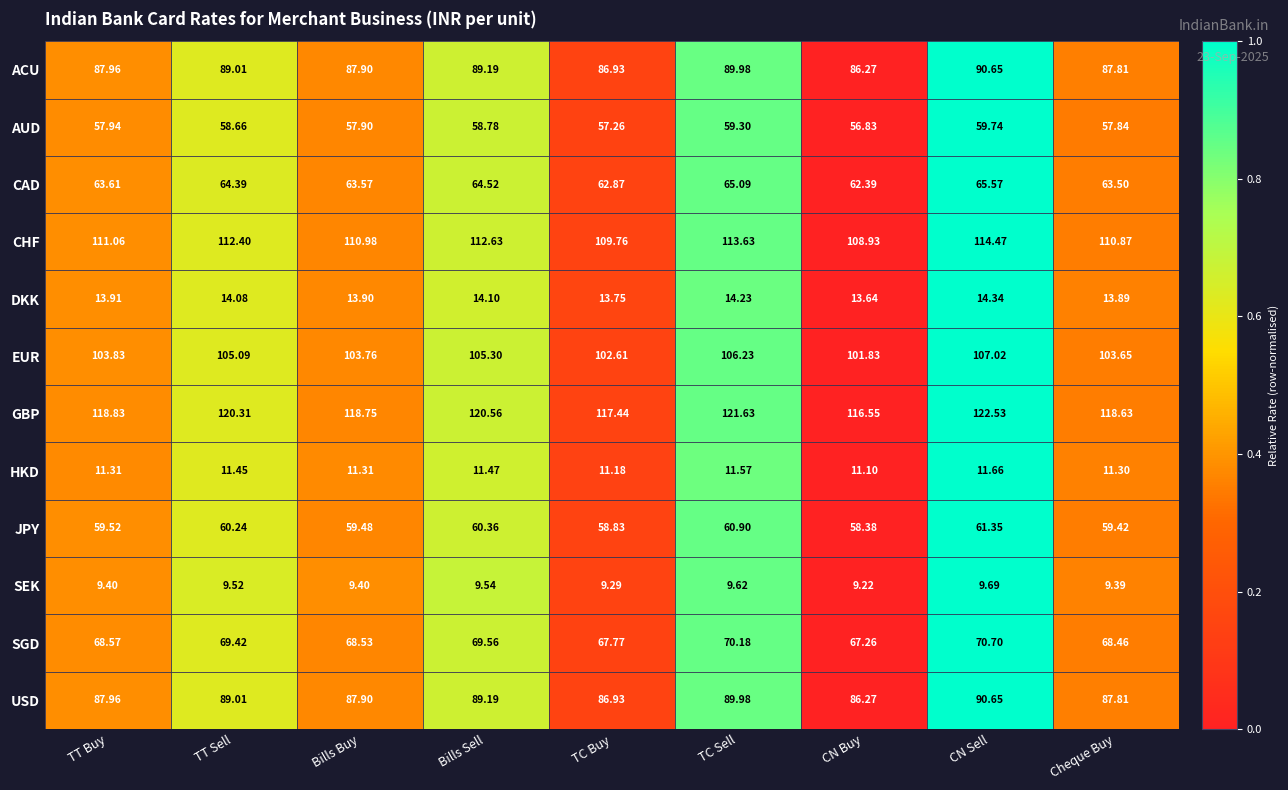

Which series has the widest spread of values?

GBP